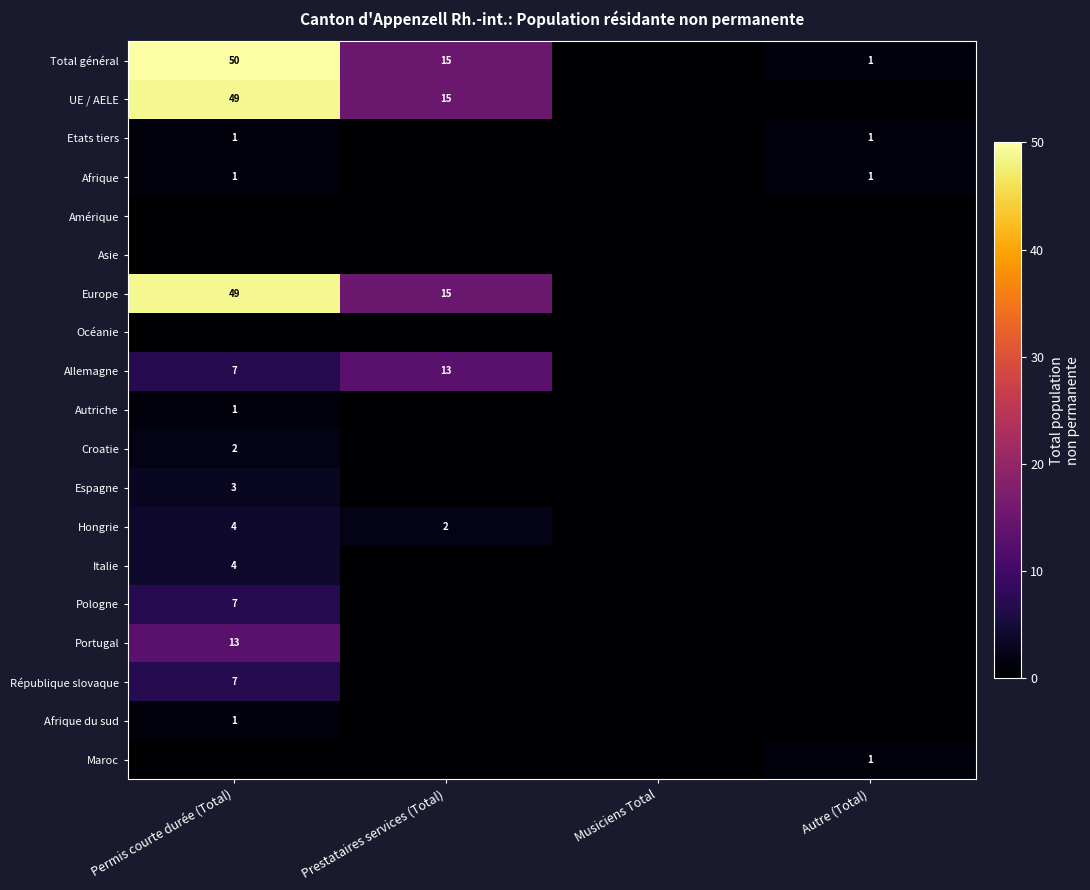

The Italie series shows 4 at Permis courte durée (Total). True or false?

True